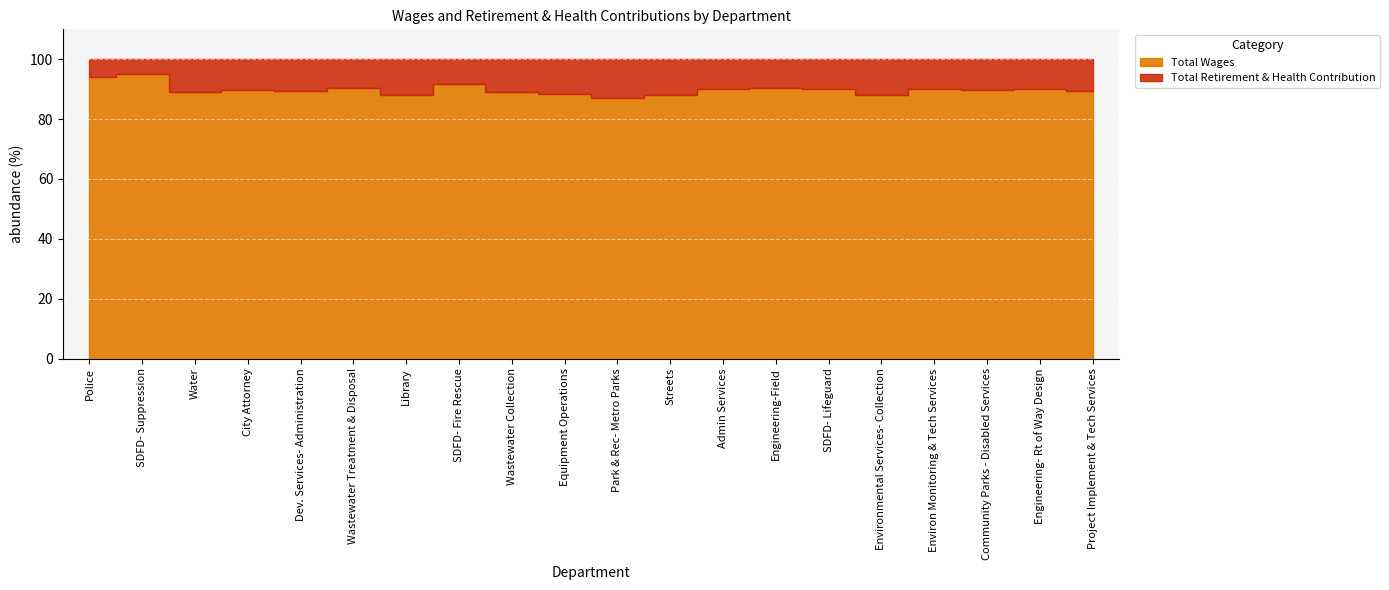

What is the total value across all series at Environ Monitoring & Tech Services?

9861682